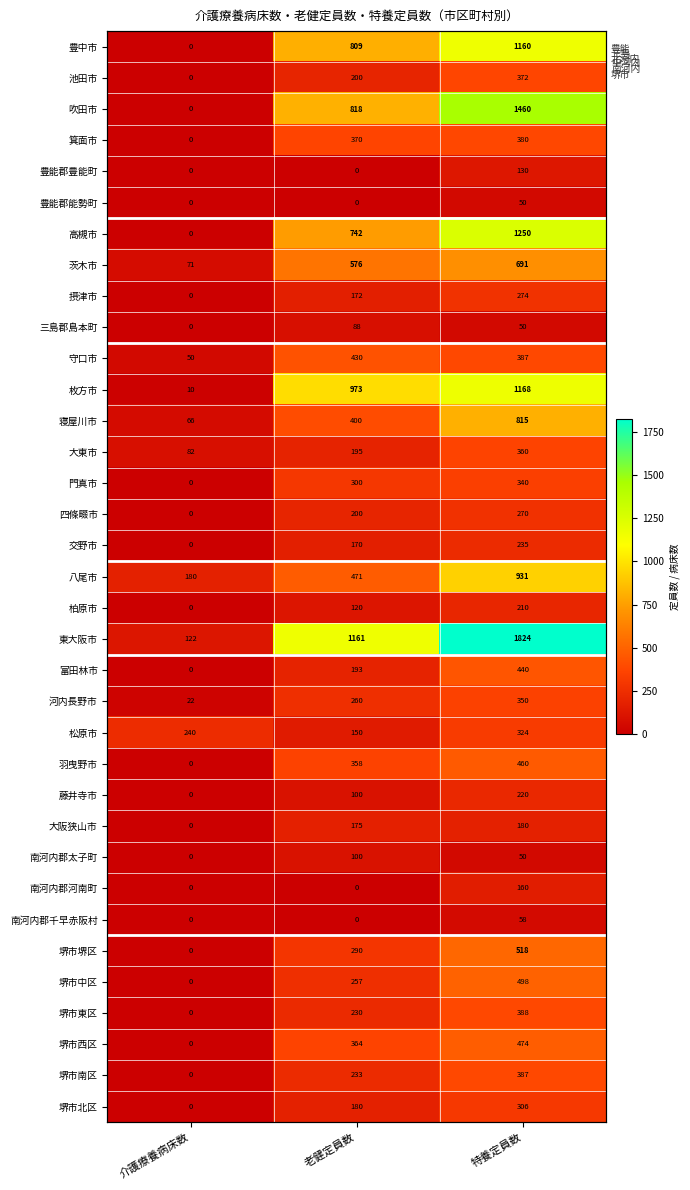

The value of 堺市北区 at 特養定員数 is 439. True or false?

False